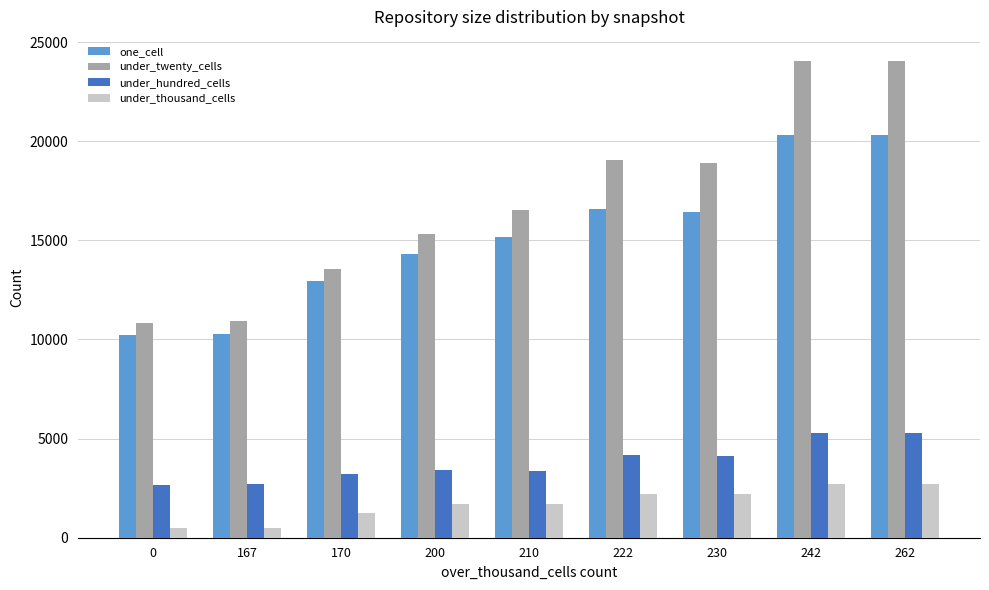

How many bars are there in each group?

4